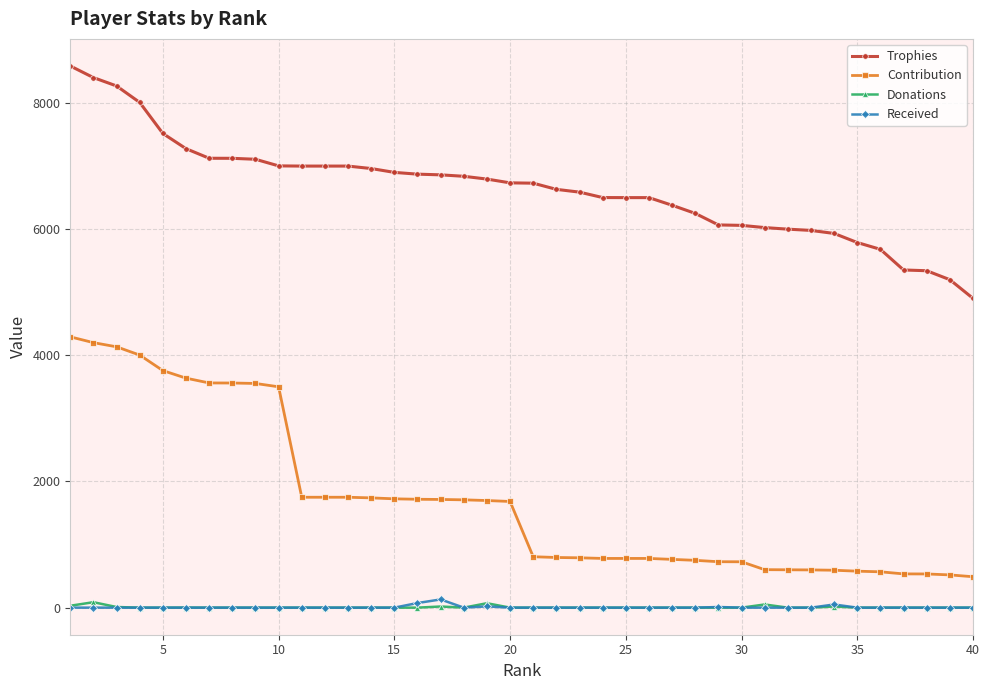

Which series has the widest spread of values?

Contribution